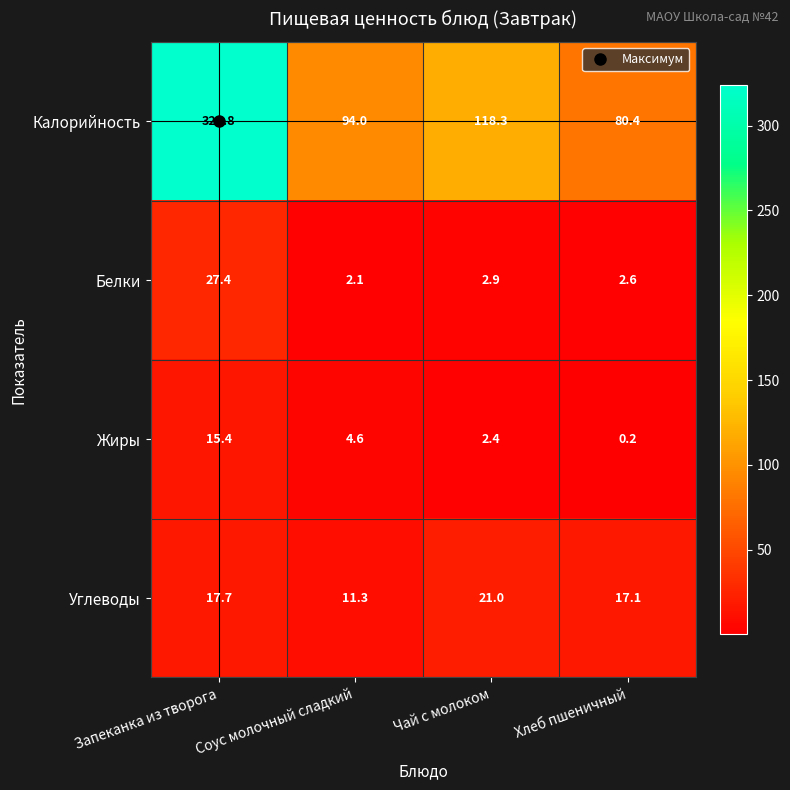

What is the average value of the Углеводы series?

16.8